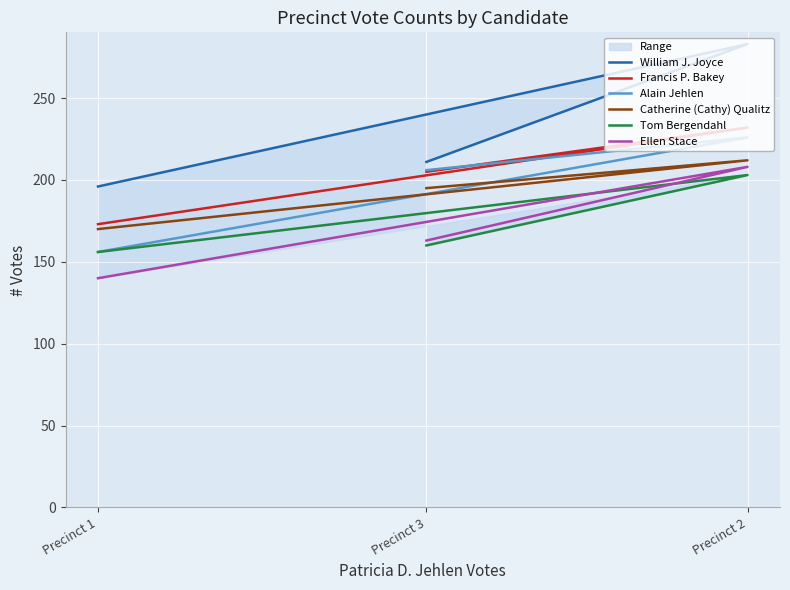

What is the difference between the maximum and minimum values in the Catherine (Cathy) Qualitz series?

42